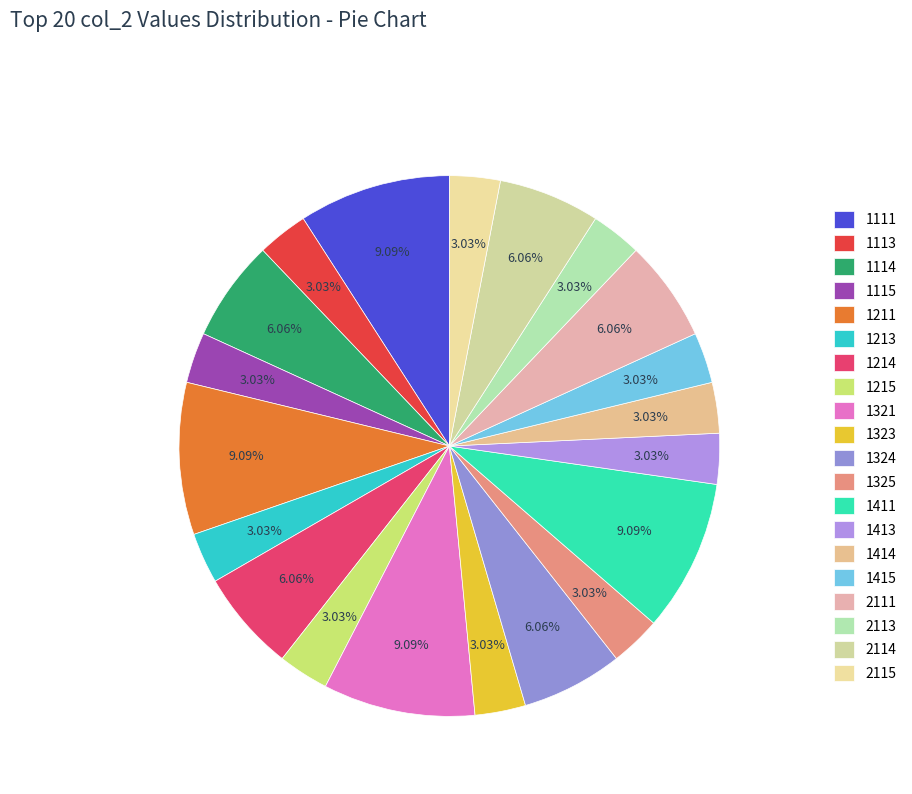

How many segments does this pie chart have?

20